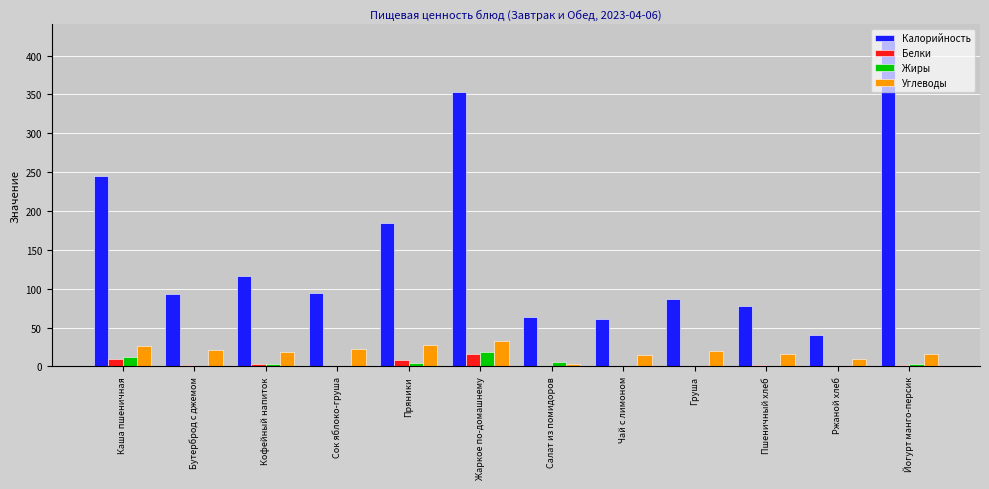

Which series changed the most between Пшеничный хлеб and Йогурт манго-персик?

Калорийность